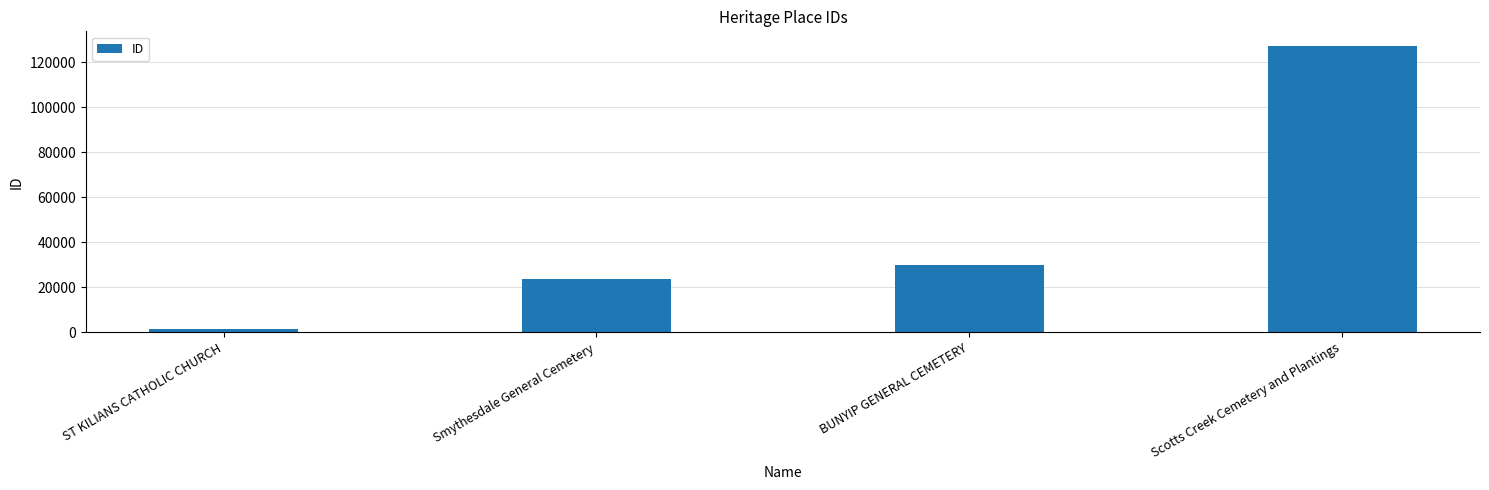

What is the label of the 4th bar from the right?

ST KILIANS CATHOLIC CHURCH